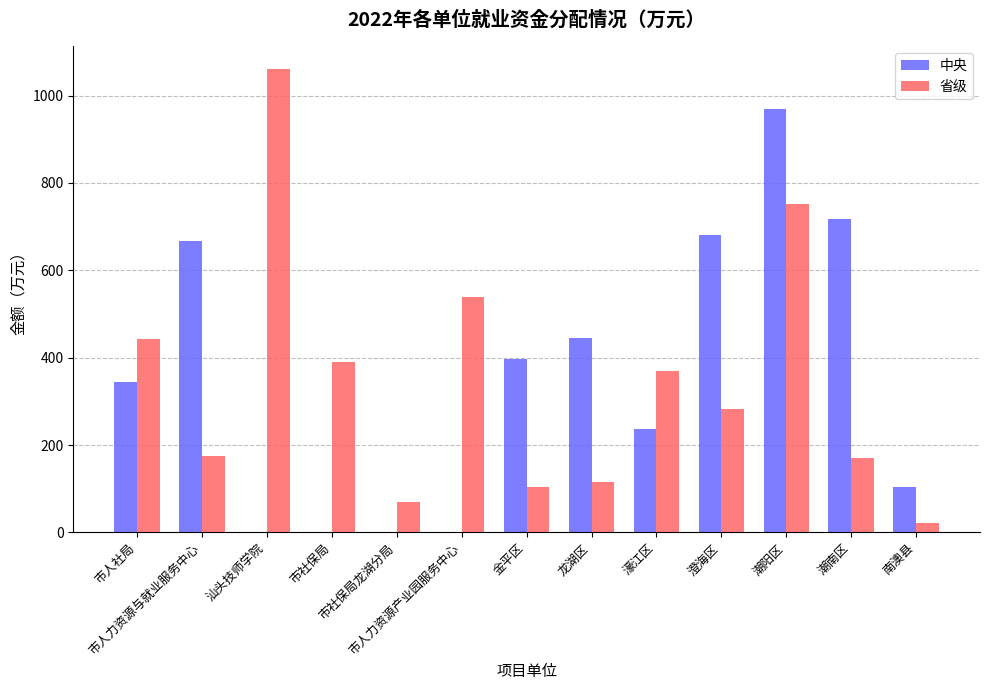

What is the highest value of the 中央 series?

970.0